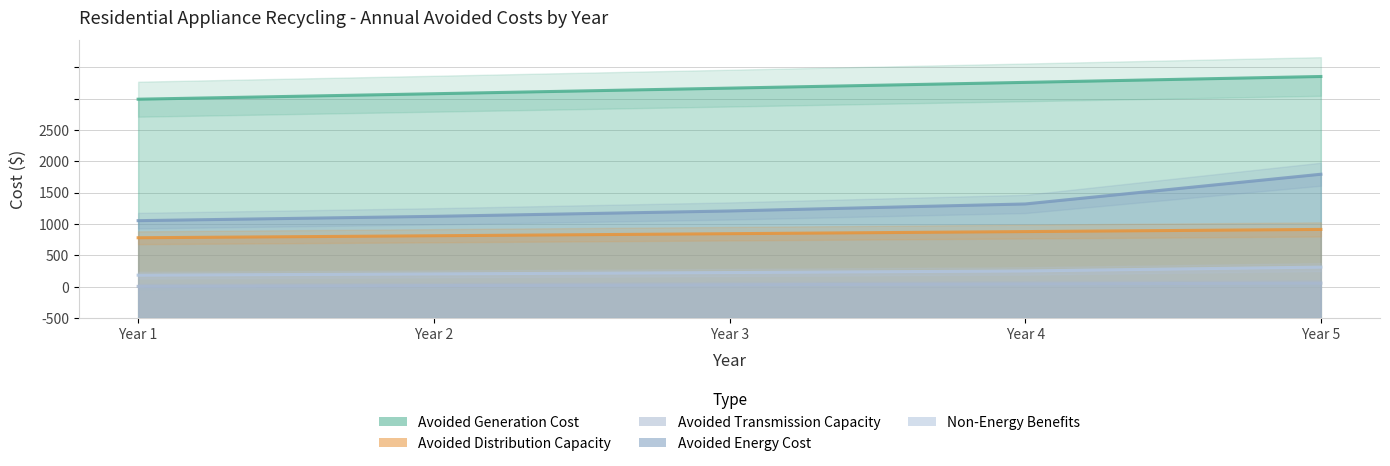

List the series in order of their peak value, lowest first.

Avoided Transmission Capacity, Non-Energy Benefits, Avoided Distribution Capacity, Avoided Energy Cost, Avoided Generation Cost